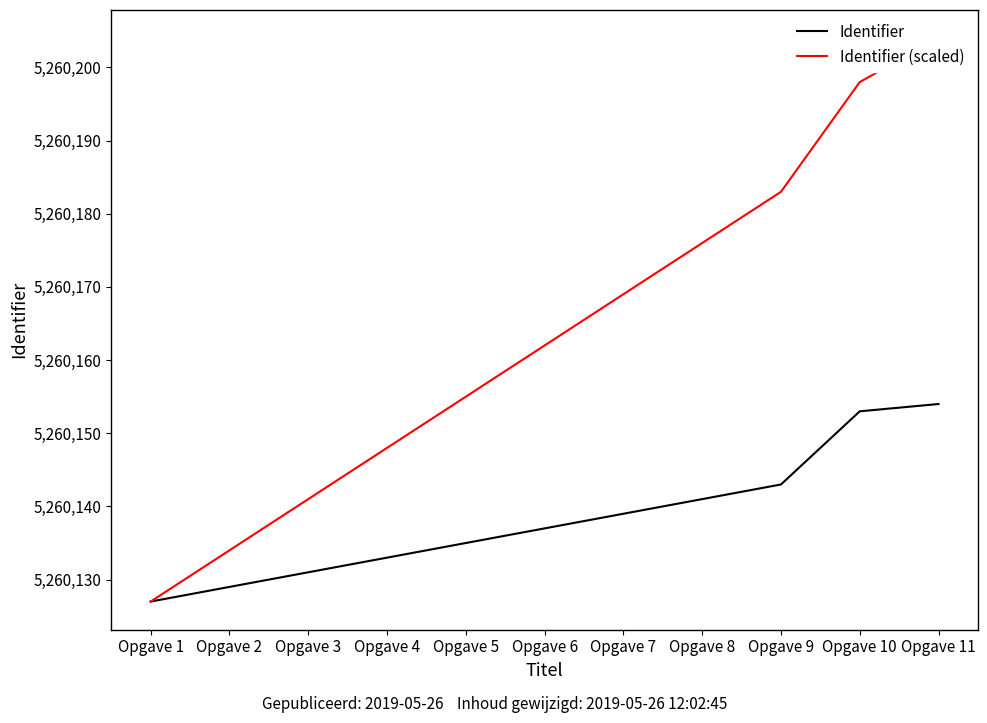

Does the chart have visible grid lines?

No